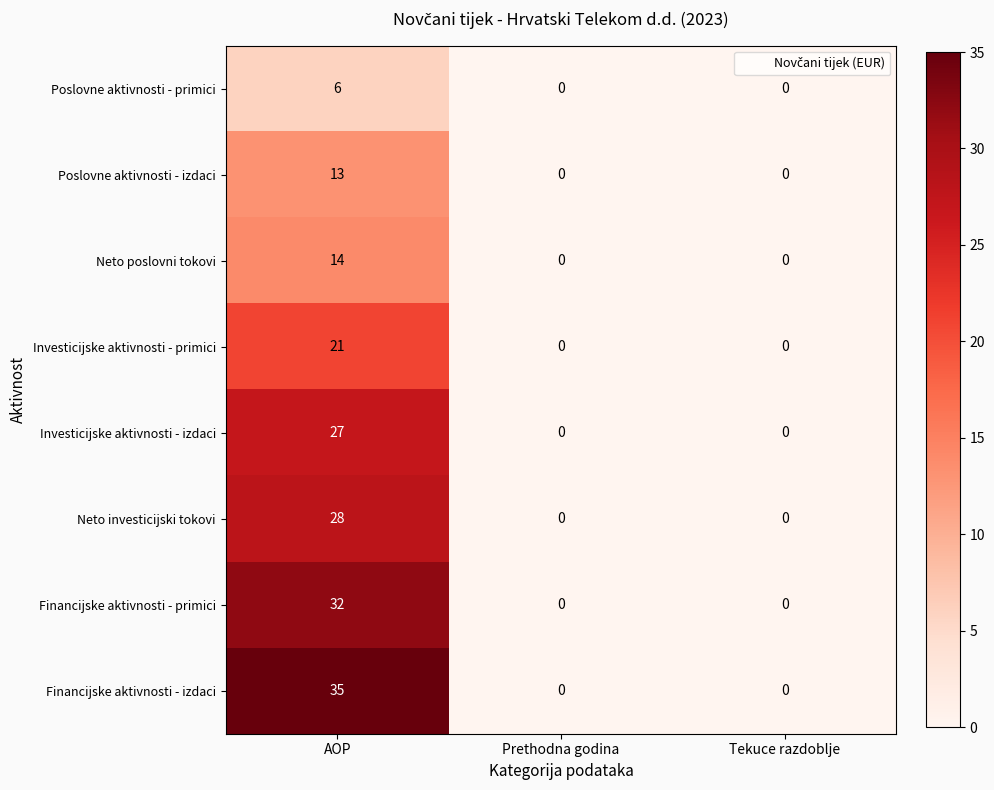

How many series are shown in this chart?

8